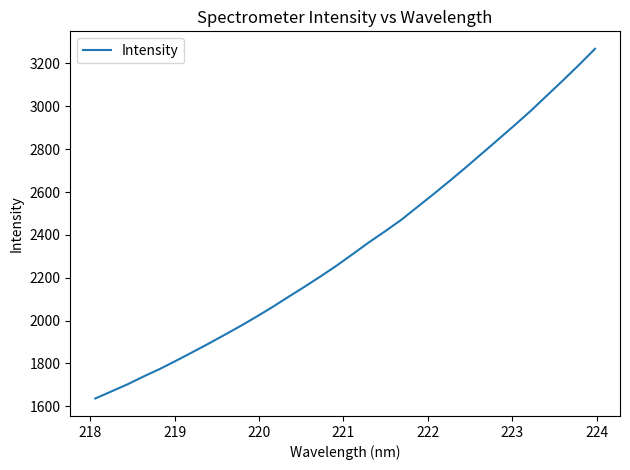

What is the minimum value shown in the chart?

1636.2